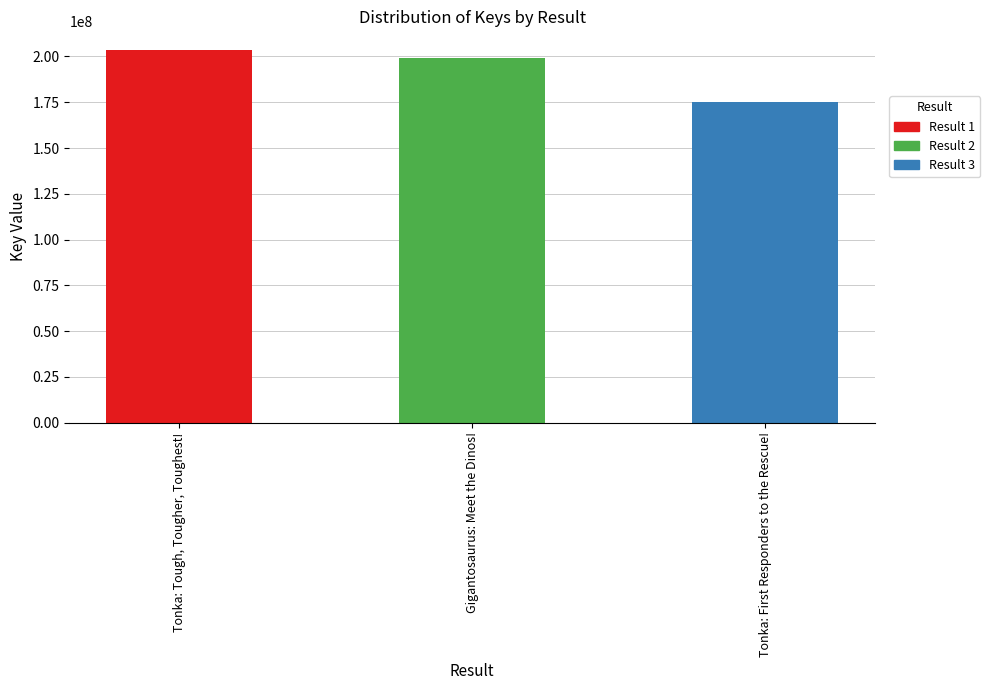

What is the label of the 3rd bar from the right?

Tonka: Tough, Tougher, Toughest!